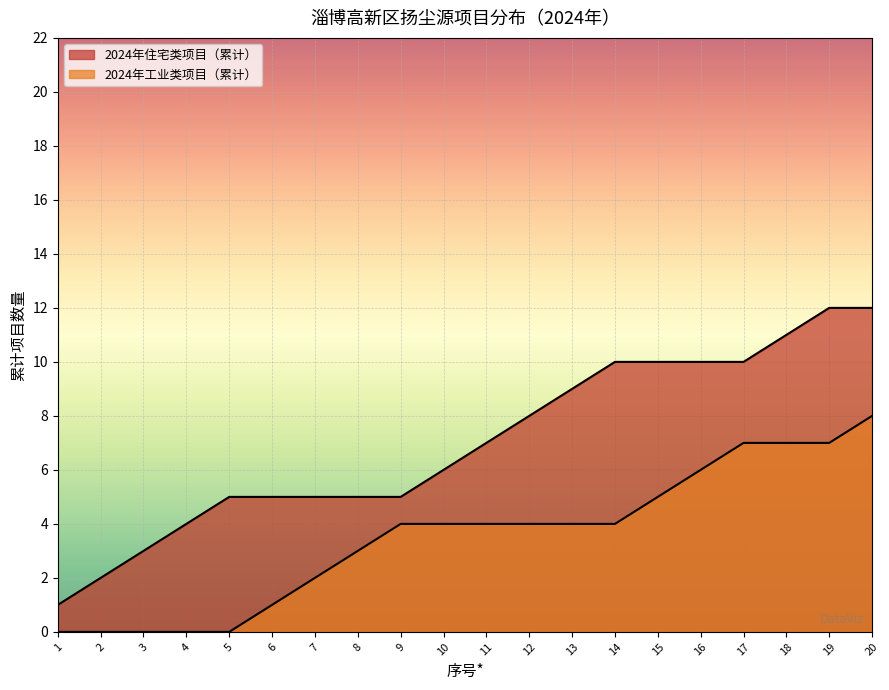

What is the value of the 20th point from the left?

12